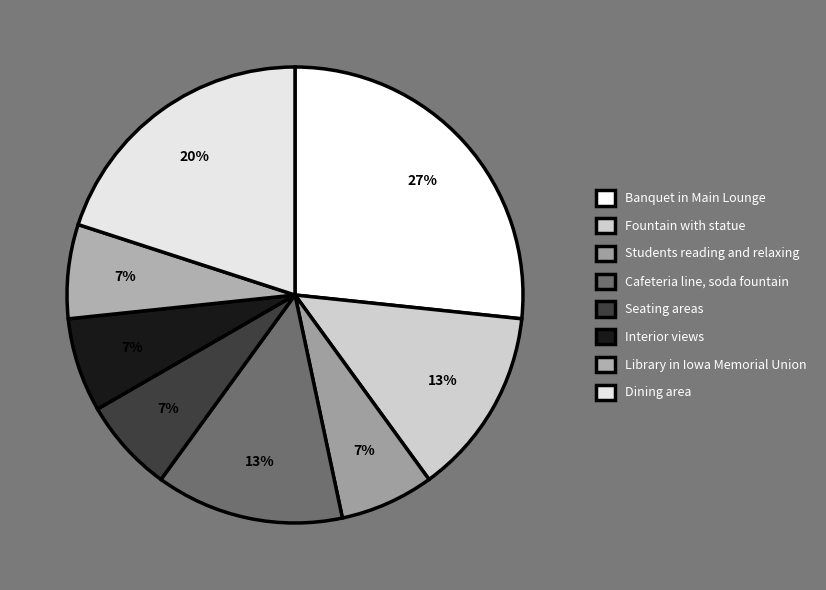

Count the number of slices in the pie.

8